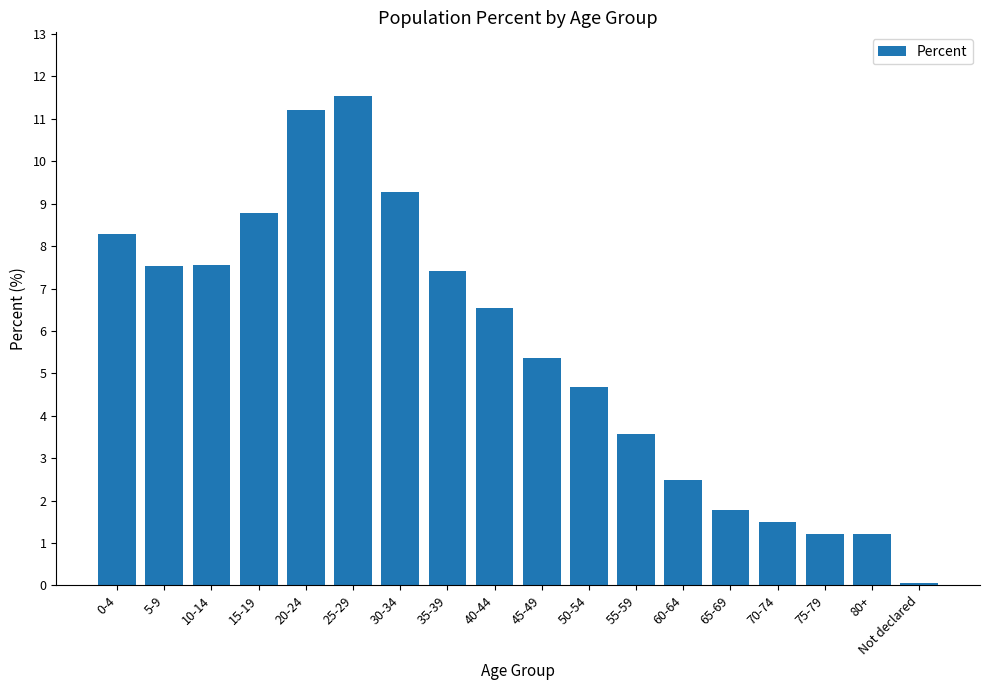

What is the difference between the maximum and second lowest values?

10.3